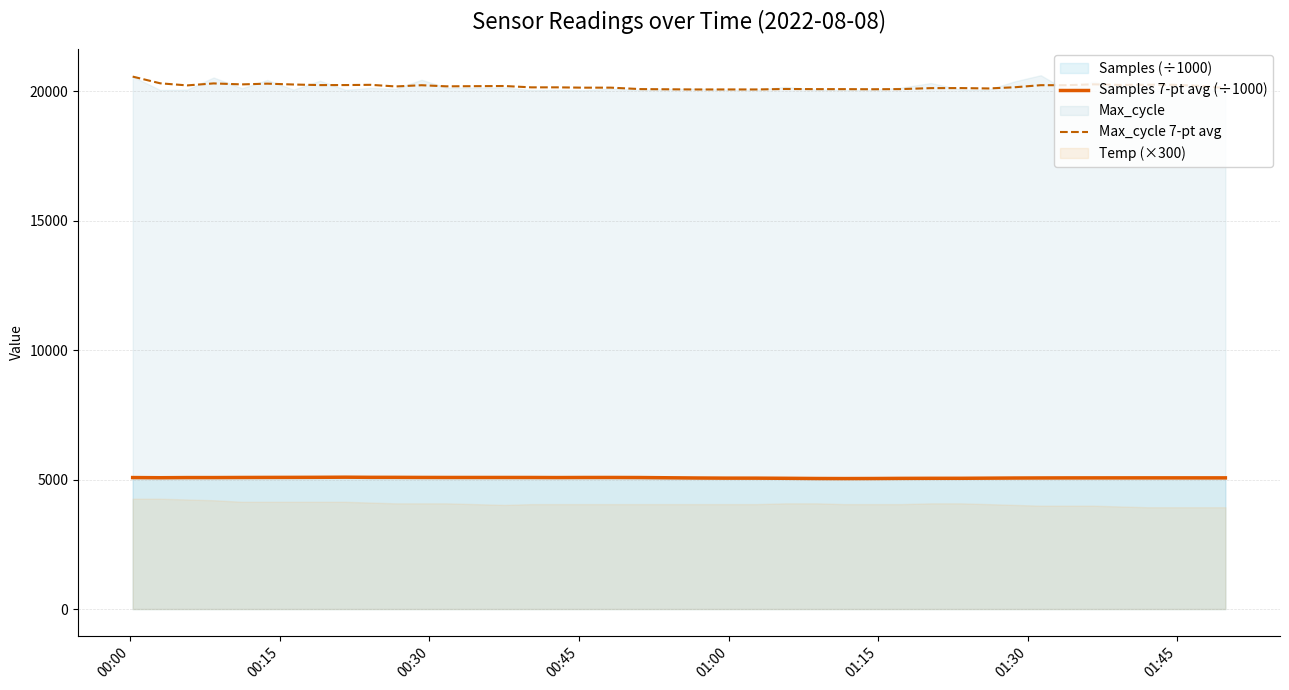

What is the maximum value for Max_cycle 7-pt avg?

20559.0